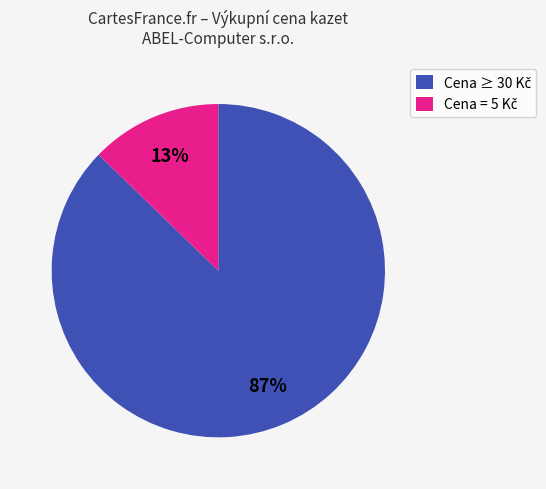

To the nearest percent, what is the average slice percentage?

50%